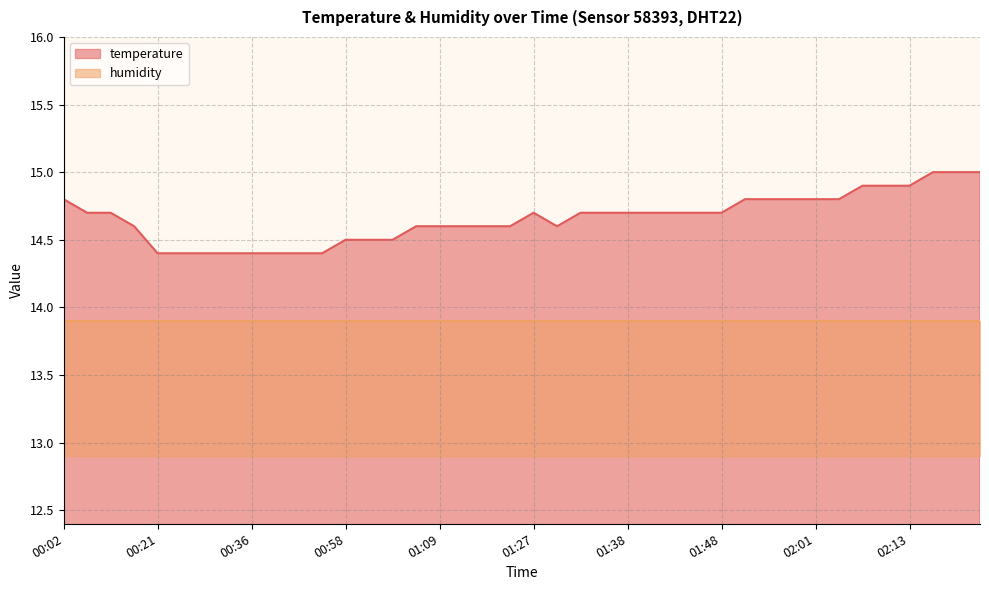

Reading left to right, what are all the values shown in this chart?

14.8	14.7	14.7	14.6	14.4	14.4	14.4	14.4	14.4	14.4	14.4	14.4	14.5	14.5	14.5	14.6	14.6	14.6	14.6	14.6	14.7	14.6	14.7	14.7	14.7	14.7	14.7	14.7	14.7	14.8	14.8	14.8	14.8	14.8	14.9	14.9	14.9	15.0	15.0	15.0